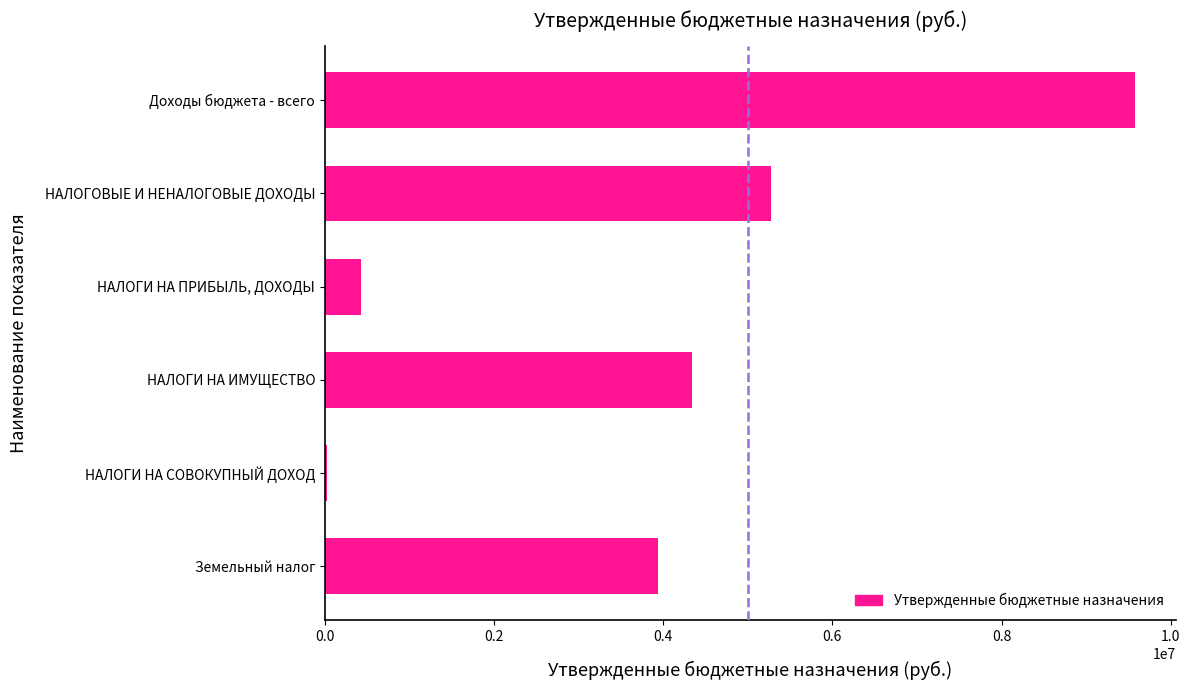

Are the bars horizontal?

Yes